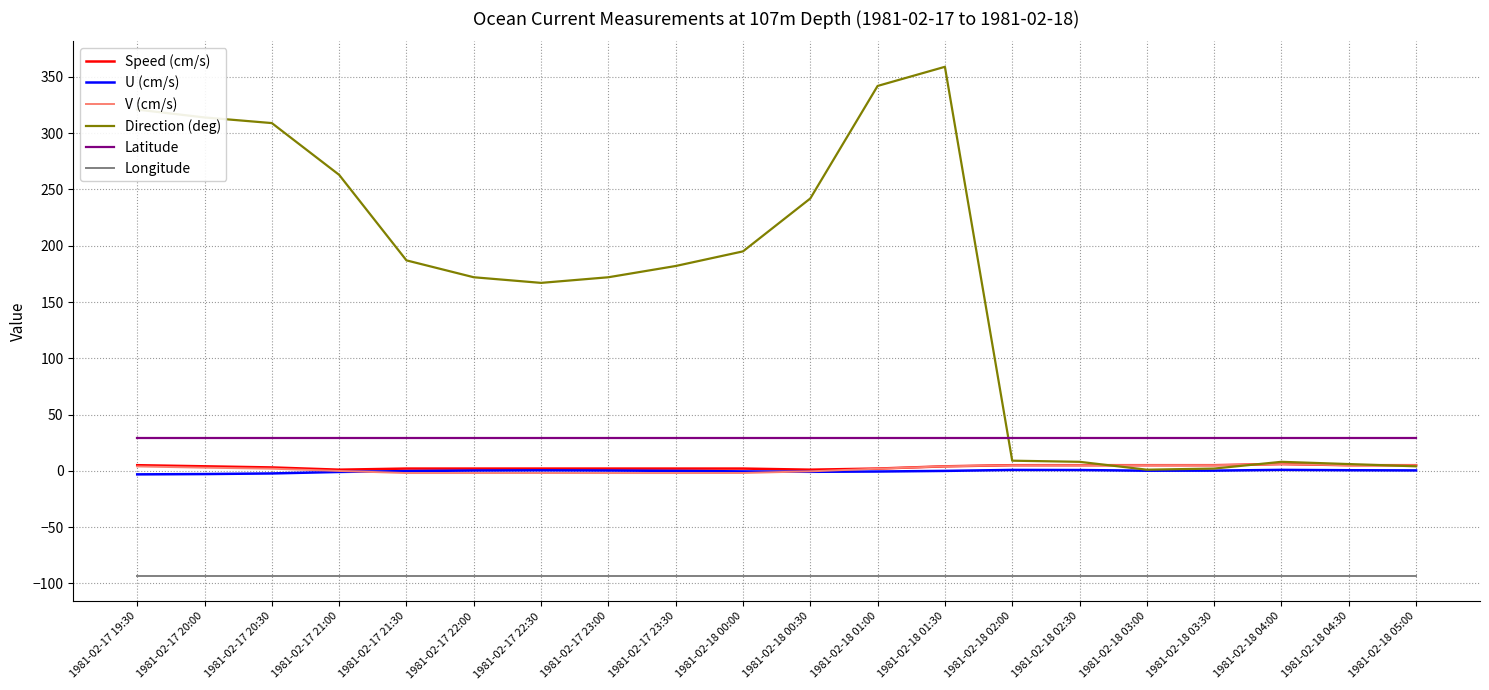

Read the Latitude value at 1981-02-18 00:00.

29.5